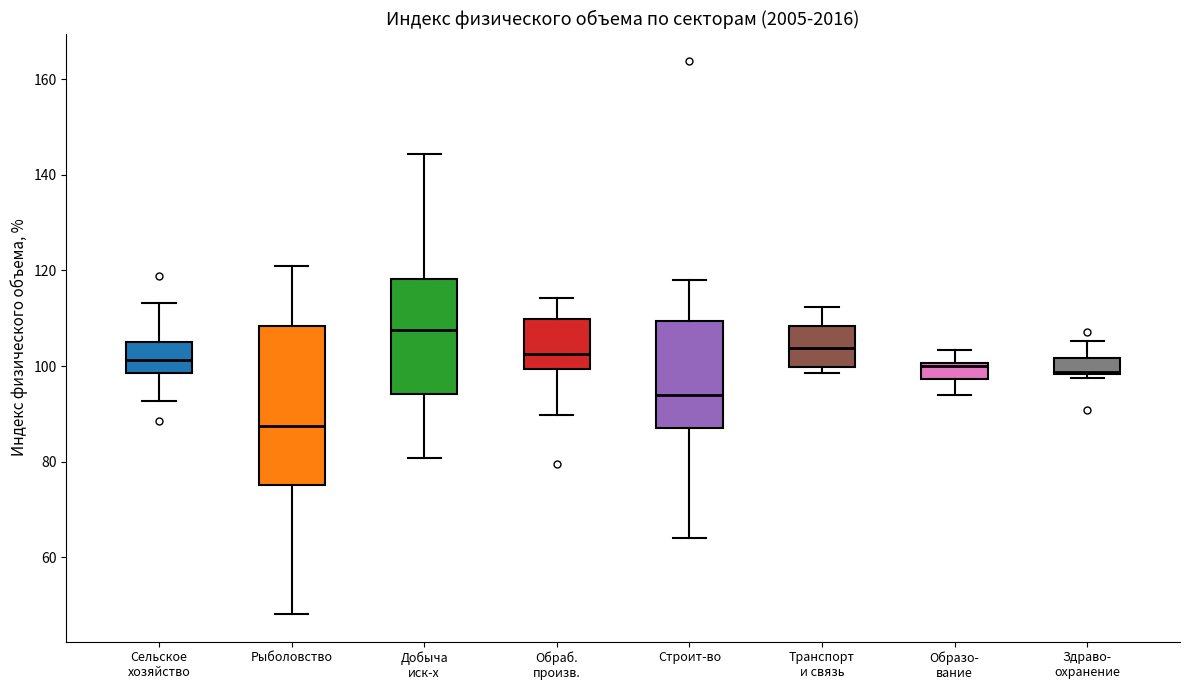

Which box has the highest median line?

Добыча иск-х